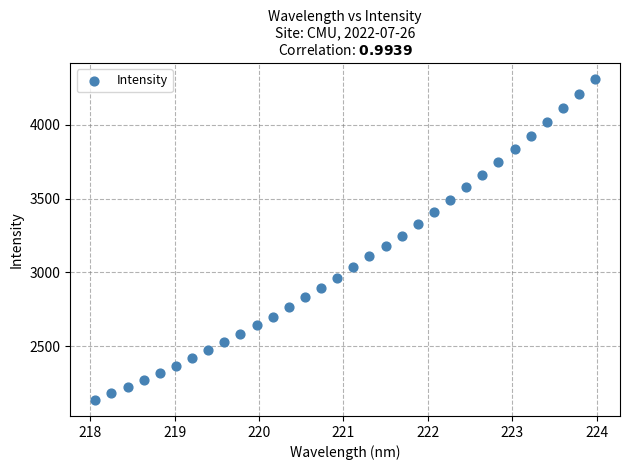

What is the range of Y values (max minus min)?

2176.5